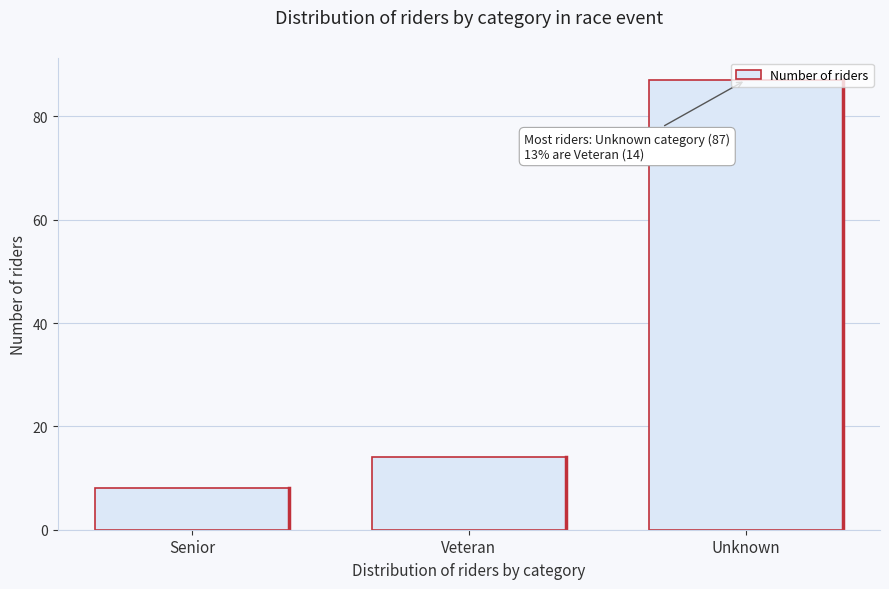

What is the difference between the maximum and minimum values?

79